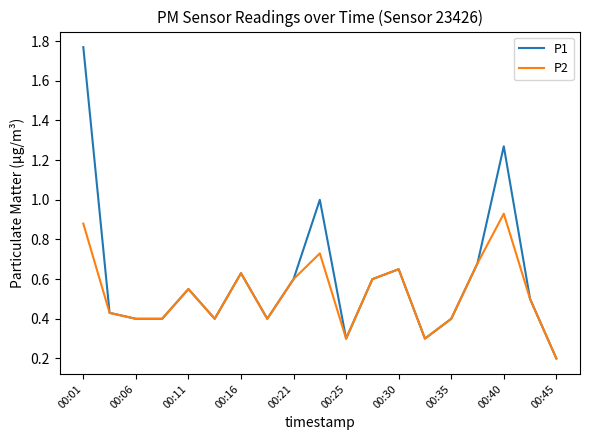

Which series has the widest spread of values?

P1